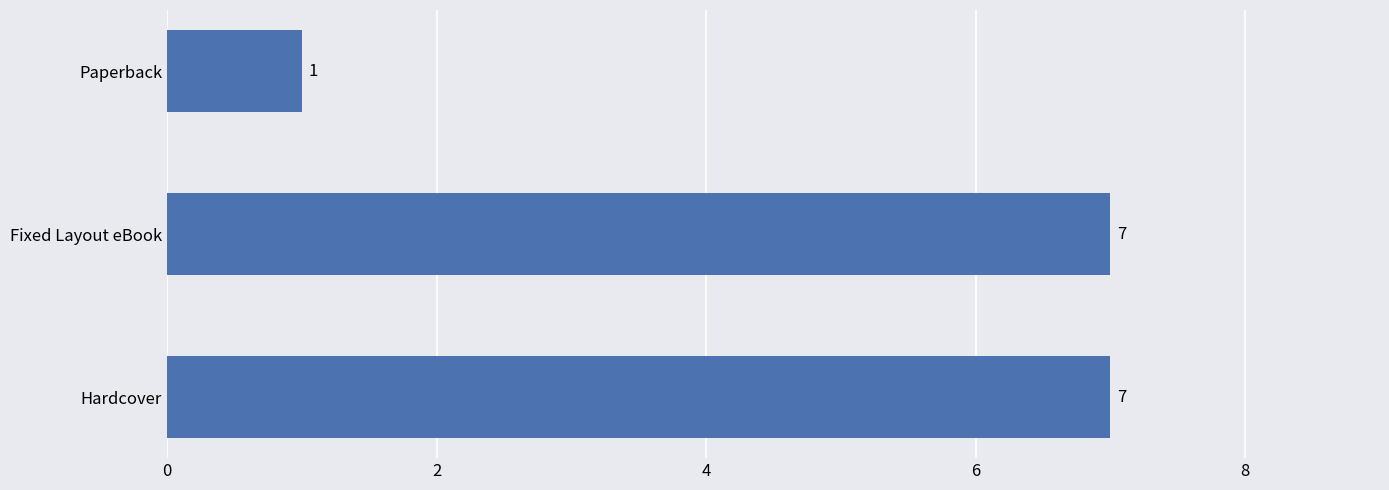

What is the sum of the values at Hardcover and Fixed Layout eBook?

14